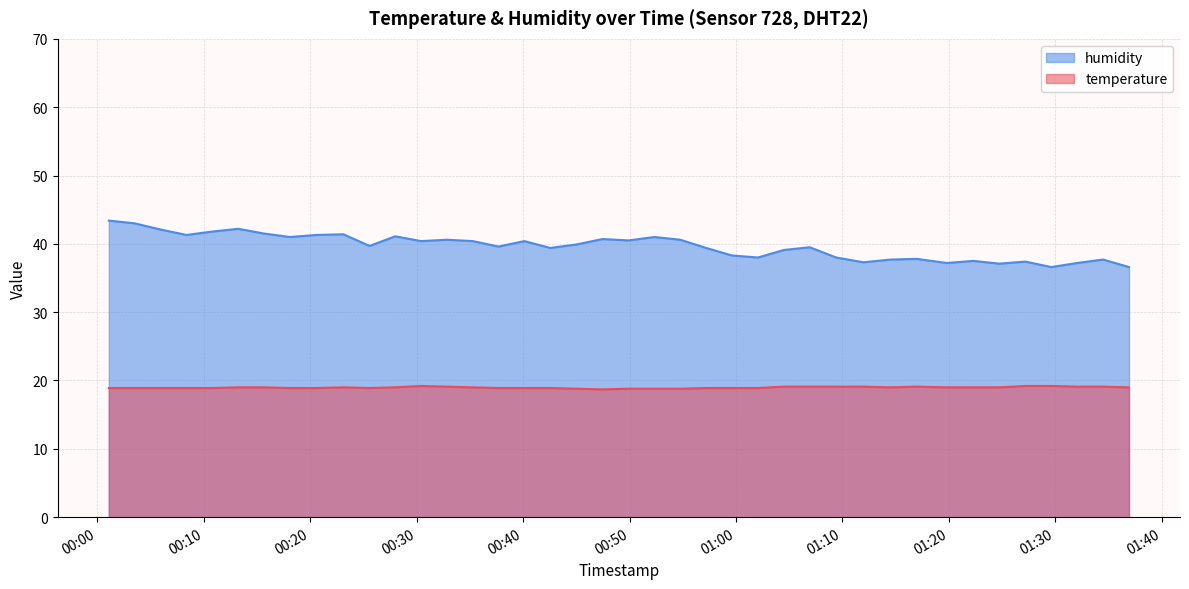

At which category does temperature reach its first local peak?

2023-07-02T00:23:06